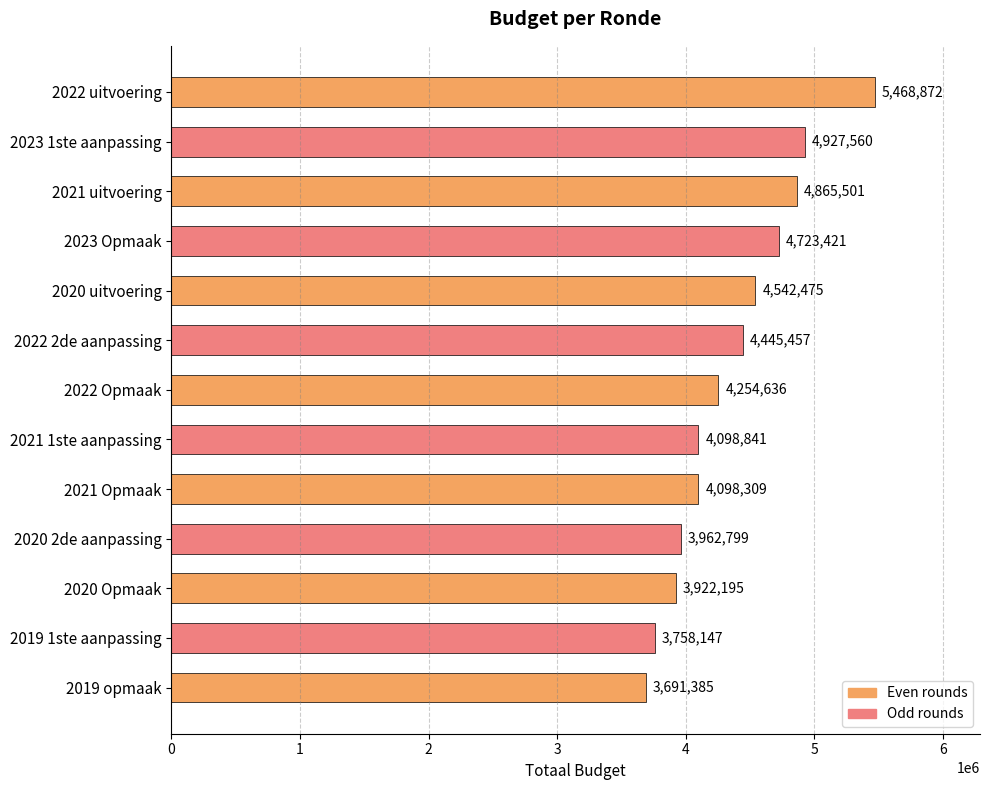

What position from the top is 2021 1ste aanpassing?

8